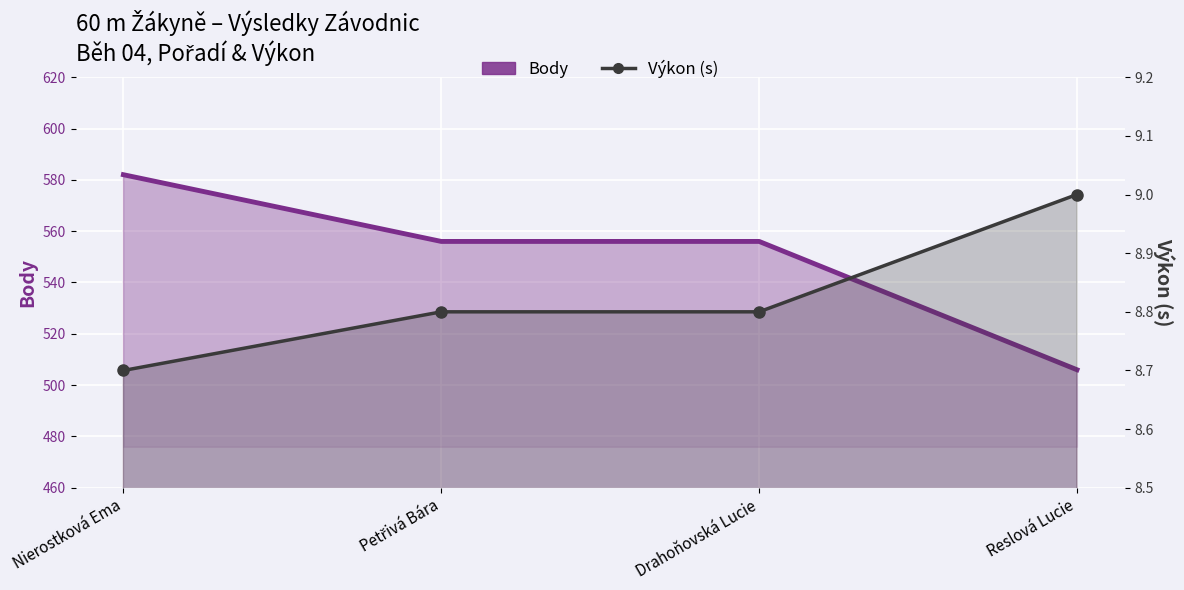

At which label does Výkon (s) reach its minimum?

Nierostková Ema